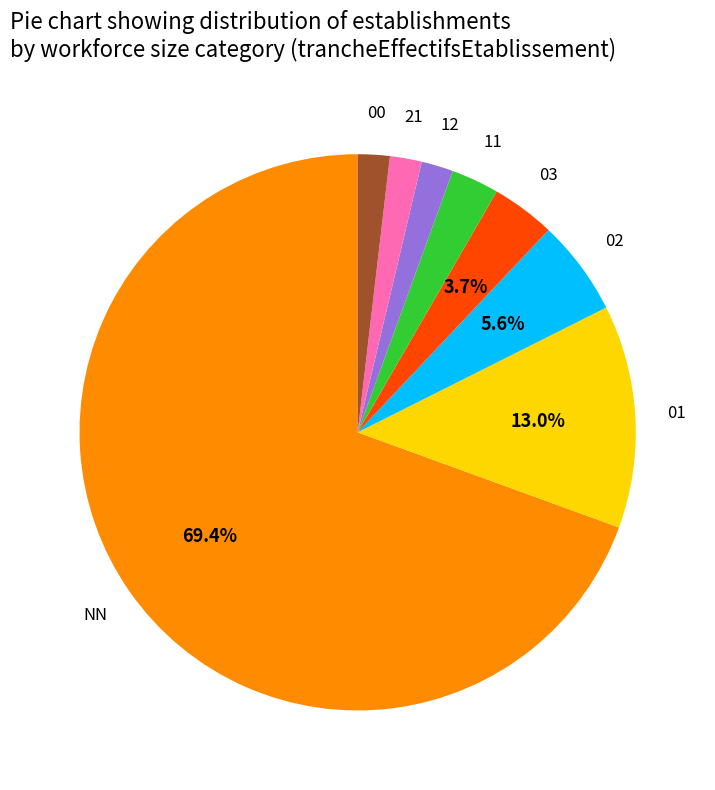

Which category has the biggest portion of the pie?

NN